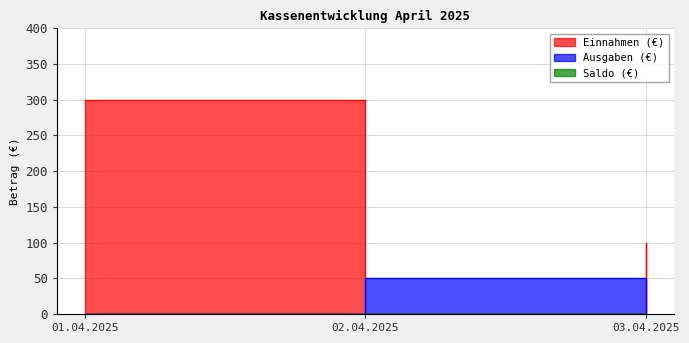

How many distinct data groups are displayed?

2